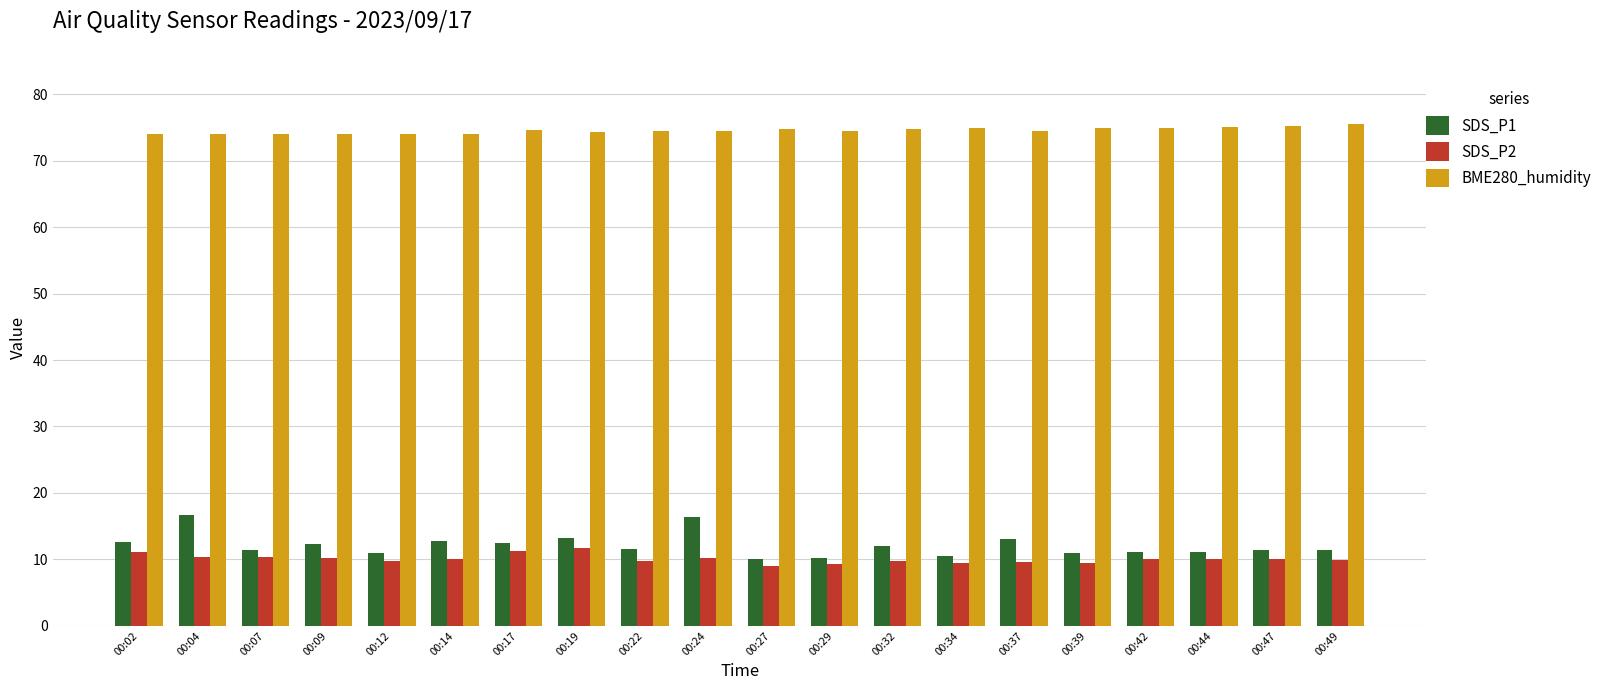

List the series in order of their peak value, lowest first.

SDS_P2, SDS_P1, BME280_humidity